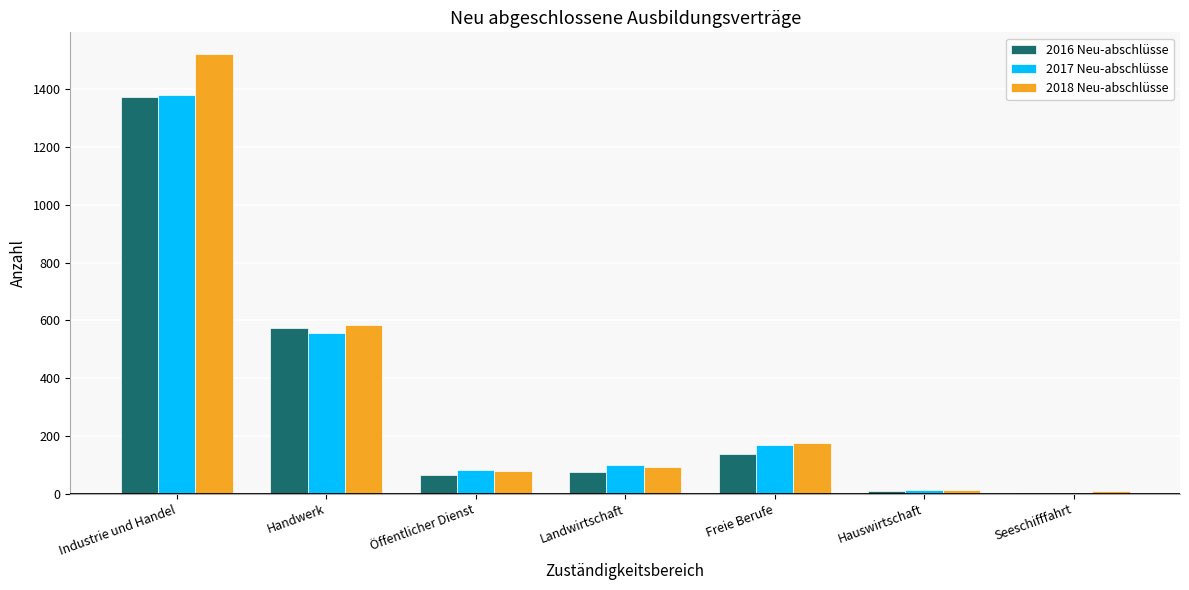

True or false: 2017 Neu-abschlüsse has a value of 12 at Hauswirtschaft.

True